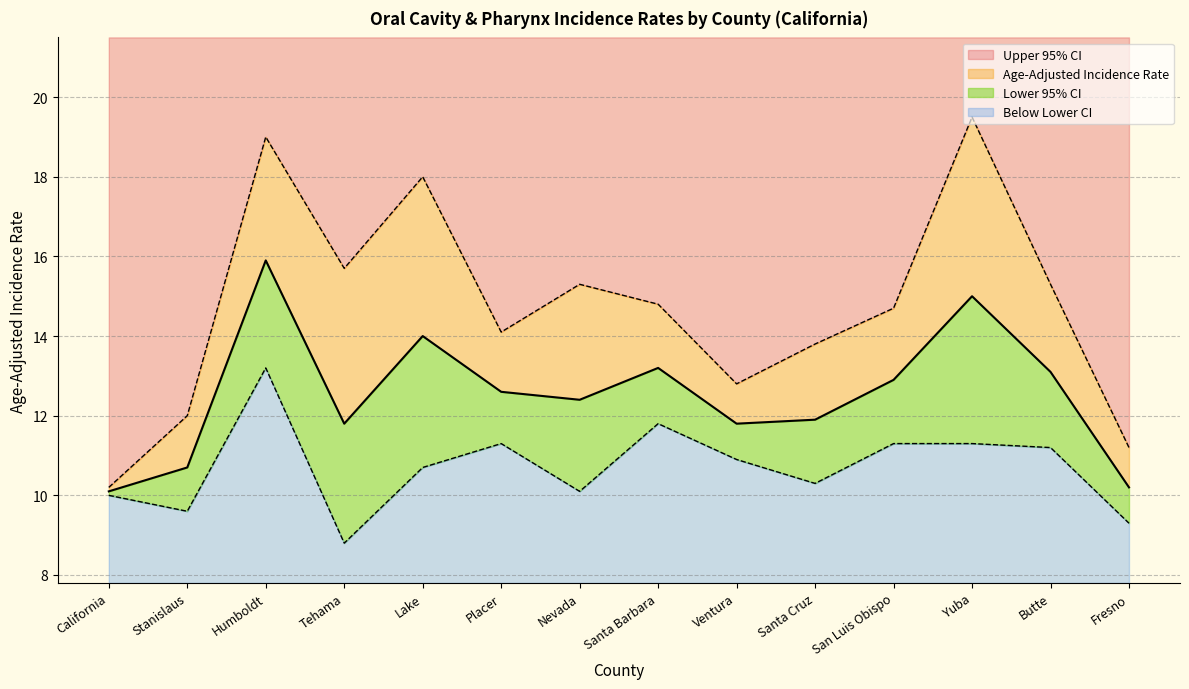

True or false: Lower 95% CI and Upper 95% CI intersect in this chart.

False